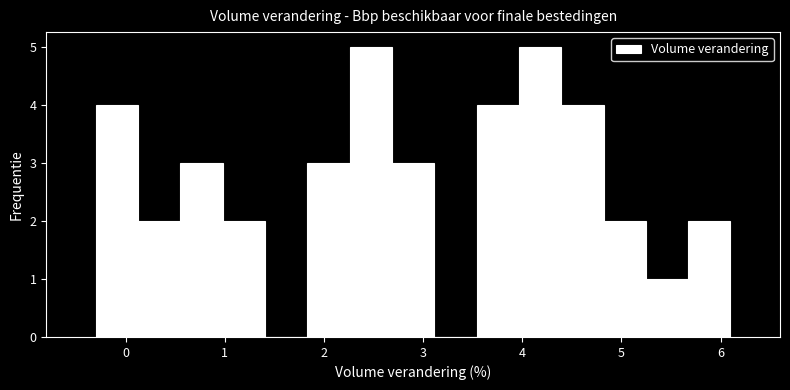

What is the height of the bar covering -0.3 to 0.1 on the x-axis? Neither the bar edges nor the heights are printed on the chart, so give them approximately, as read against the axes.

4